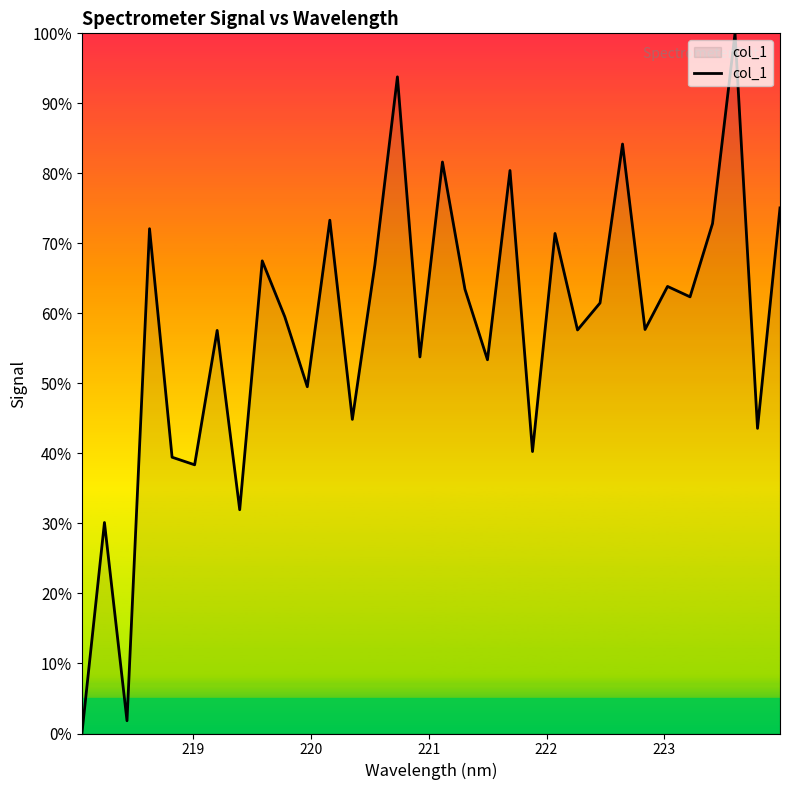

What is the maximum value shown in the chart?

100.0